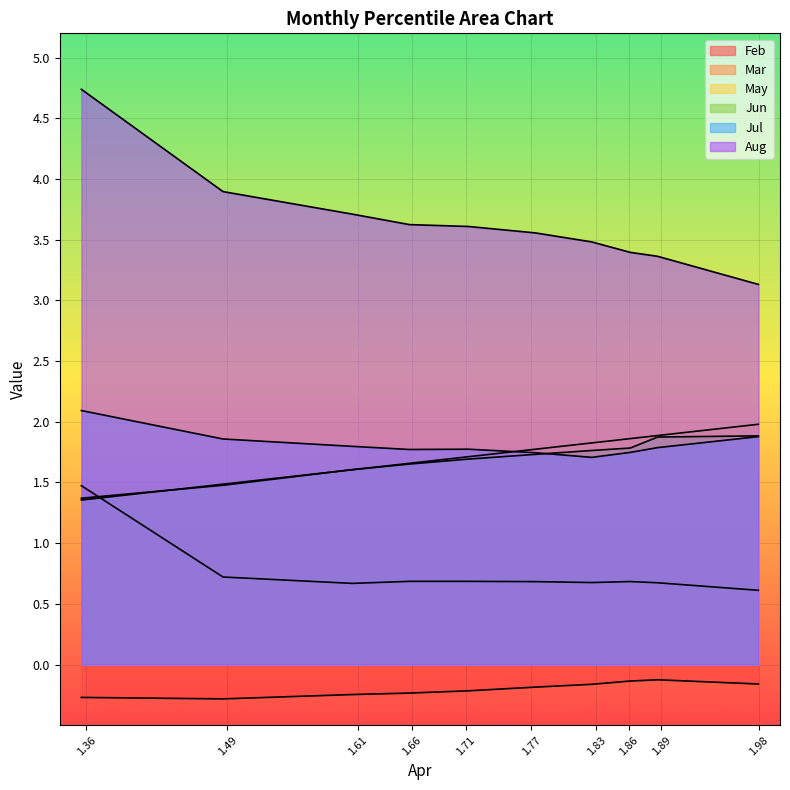

How many intersections are there between May and Mar?

1